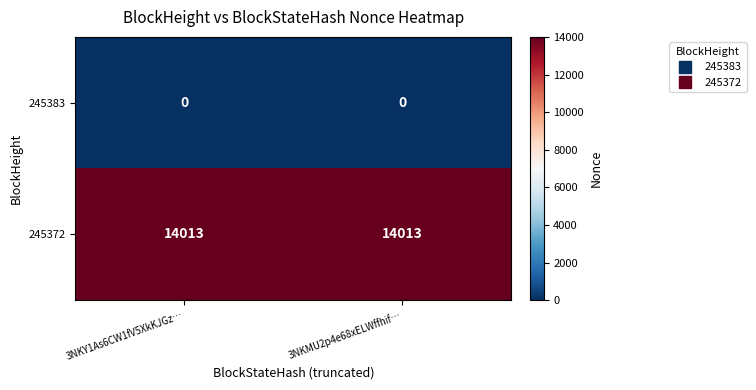

What is the spread (max minus min) of values at 3NKMU2p4e68xELWffhif…?

14013